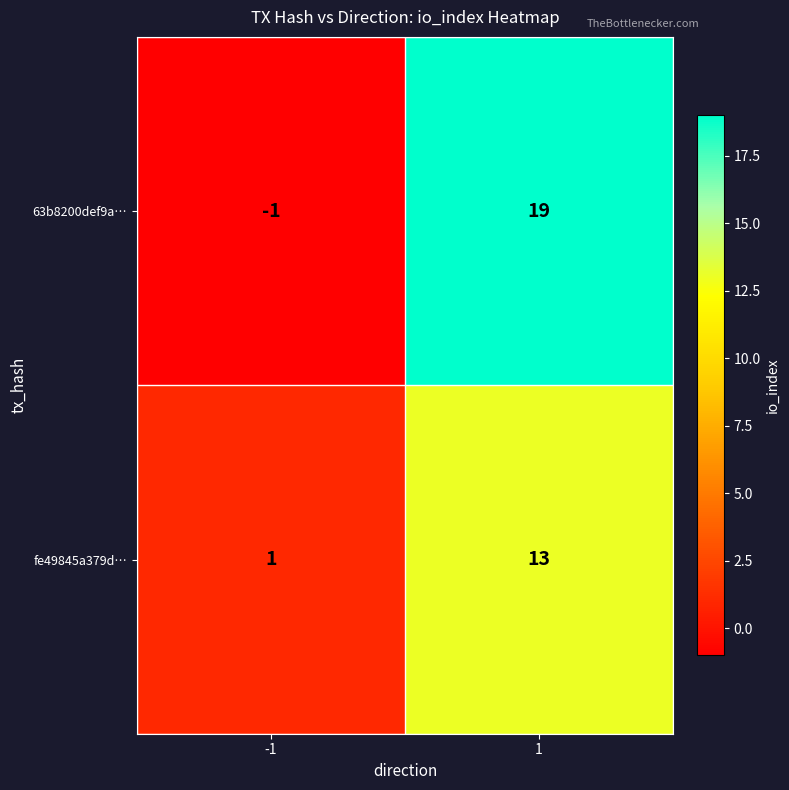

What is the greatest value displayed?

19